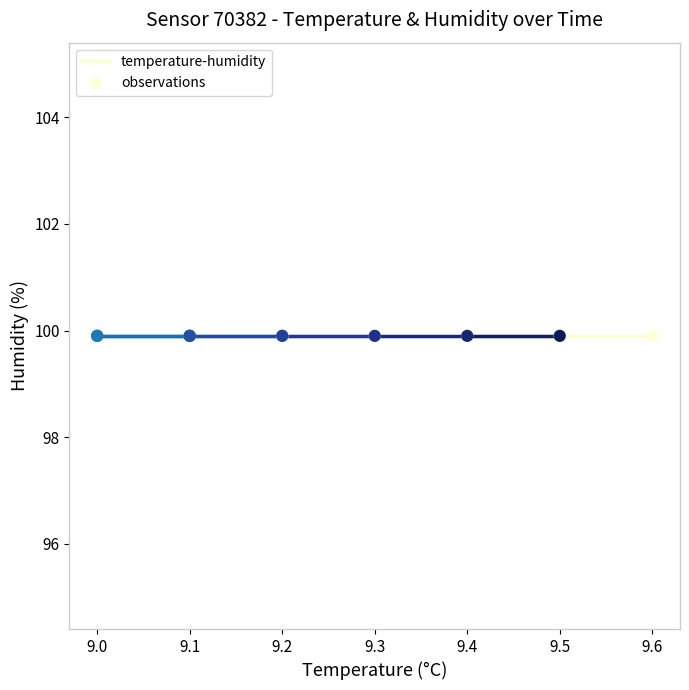

Which series has the largest total across all categories?

humidity